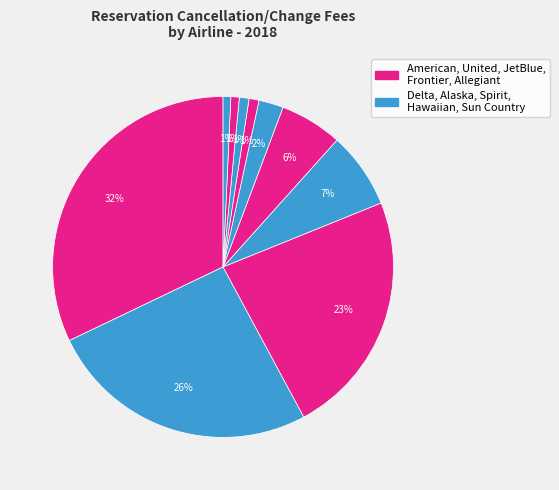

Which category has the smallest portion of the pie?

Sun Country